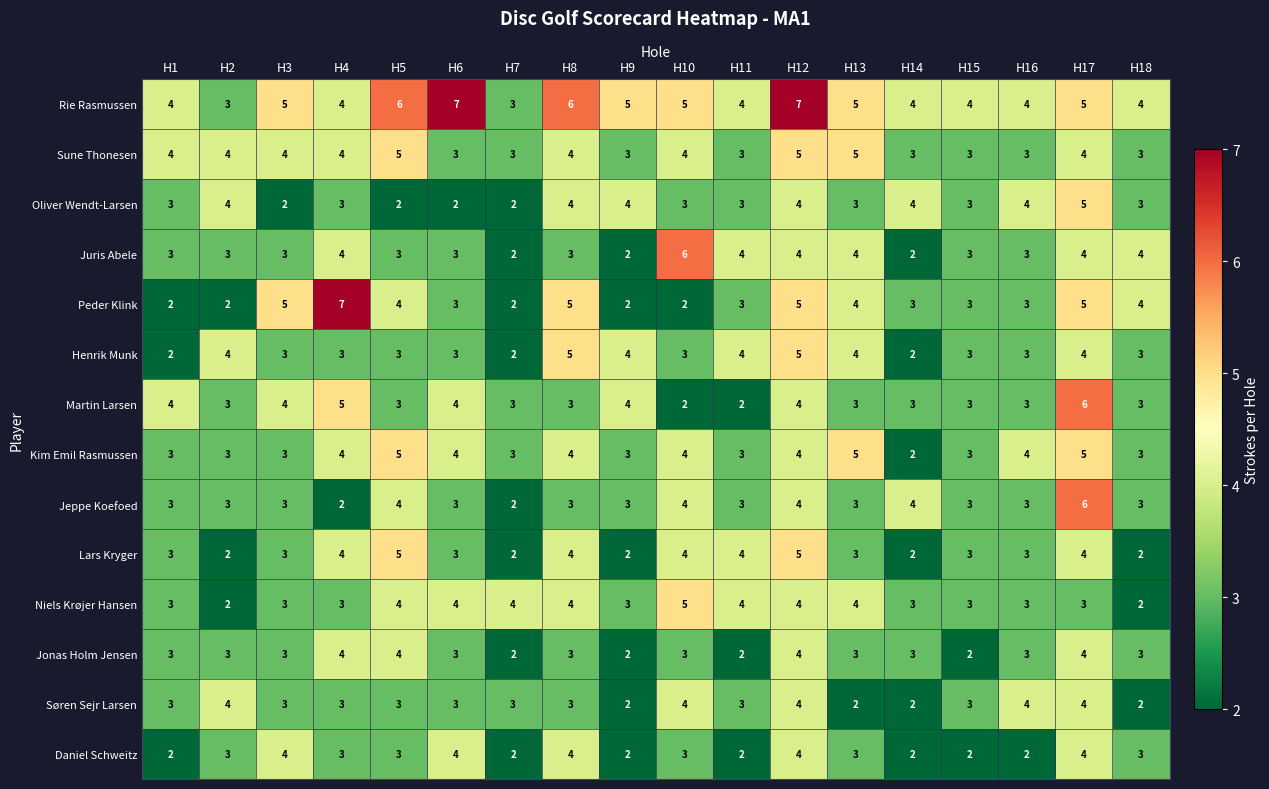

What is the greatest value displayed?

7